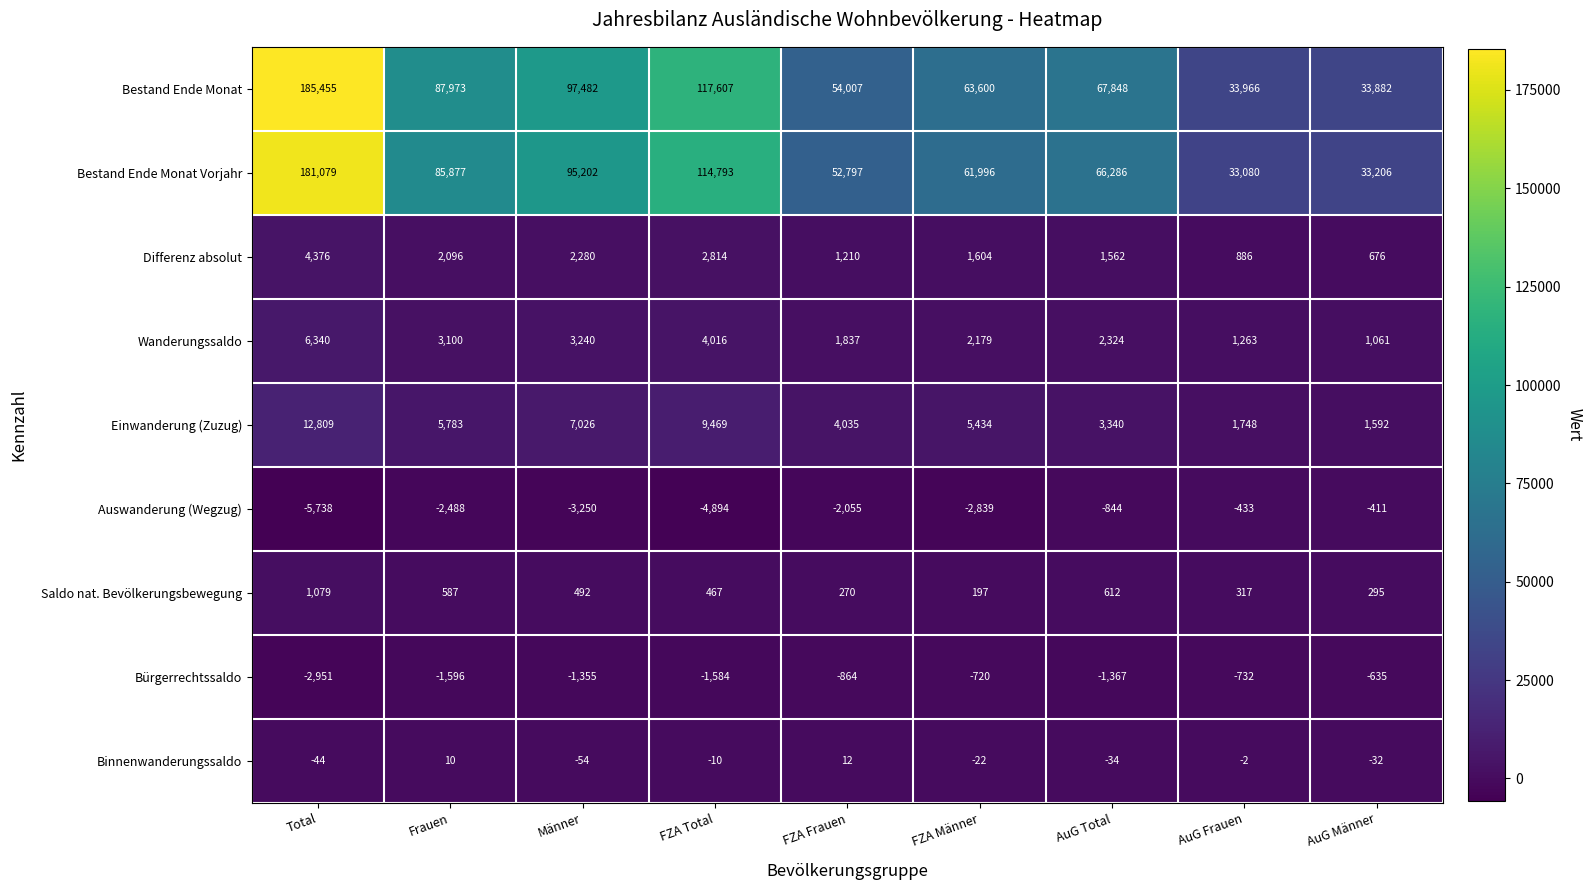

Where does the Bestand Ende Monat series first go above 67848?

Total